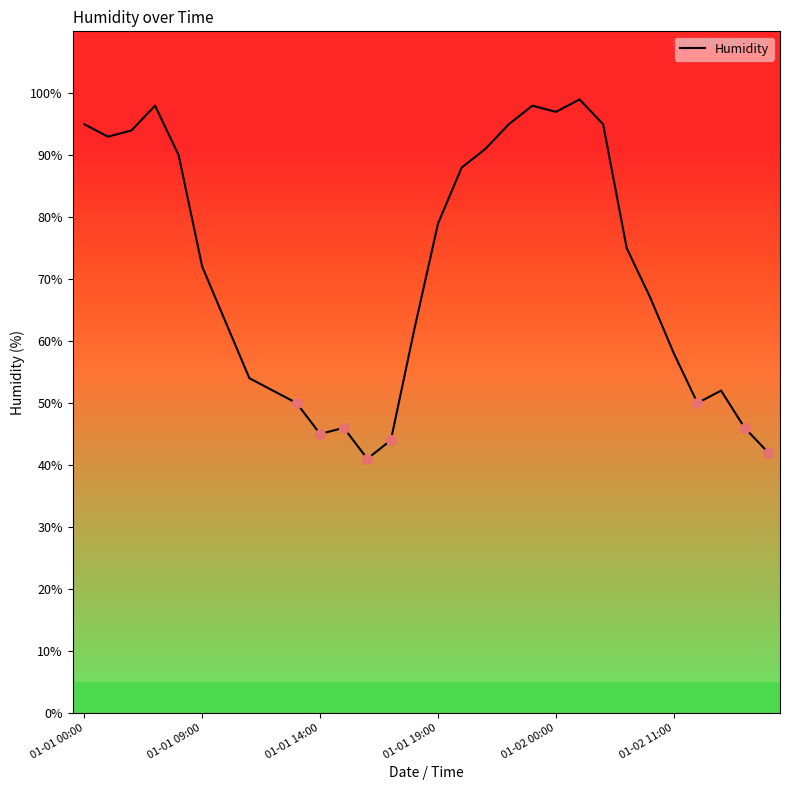

Is this an area chart (filled region under the line)?

No